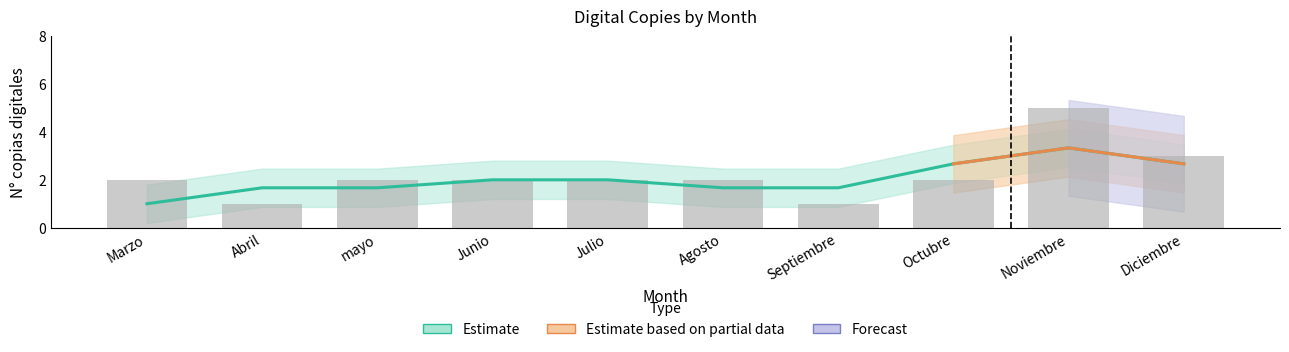

What is the ratio of the value at Noviembre to the value at Julio?

2.5